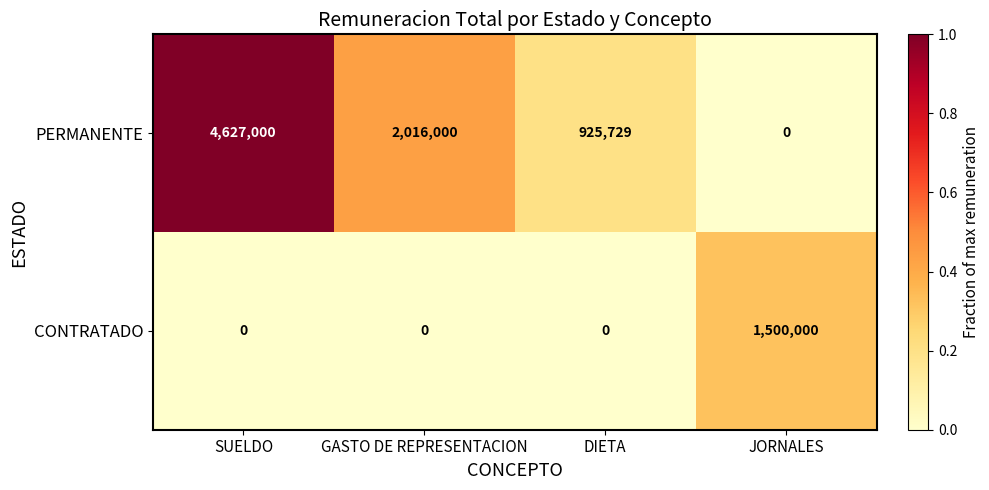

Reading left to right, transcribe all the data shown in this chart.

PERMANENTE: 4627000	2016000	925729	0
CONTRATADO: 0	0	0	1500000